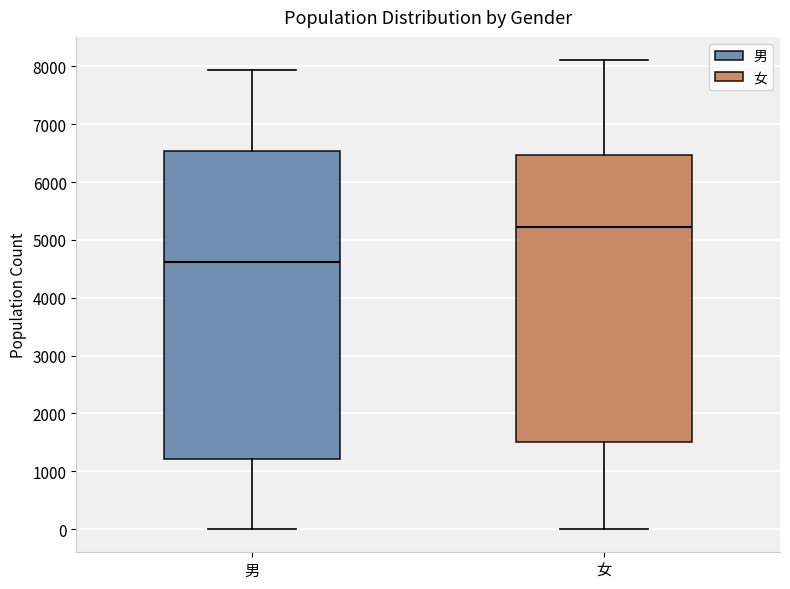

Reading left to right, transcribe this box plot: for each box, give where its median line is, the range the box spans, and where its two whiskers end, as read against the y-axis. The values are not printed on the chart, so give them approximately, as read against the axis.

男: median 4600, box 1200 to 6500, whiskers 0 to 7900
女: median 5200, box 1500 to 6500, whiskers 0 to 8100